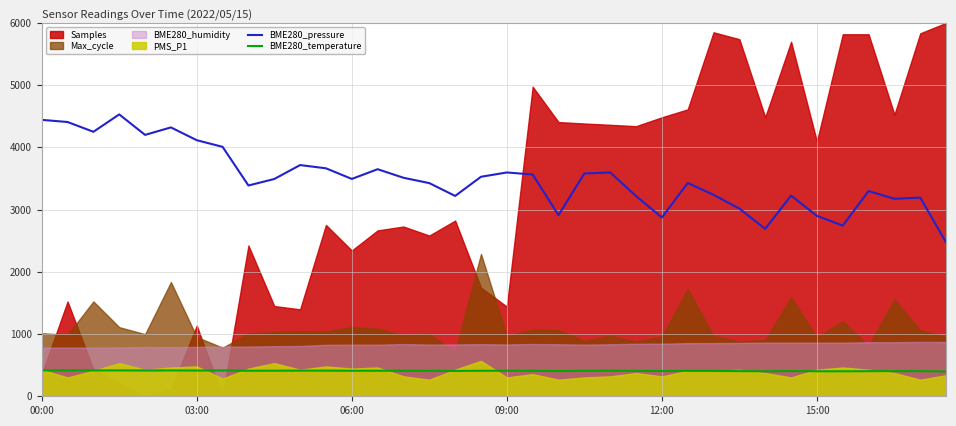

What is the minimum value for BME280_pressure?

2471.0